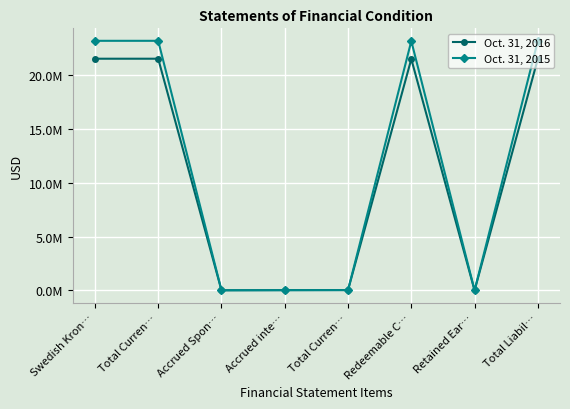

Is the value of Oct. 31, 2016 at Total Liabil… greater than the value of Oct. 31, 2015 at Total Liabil…?

No